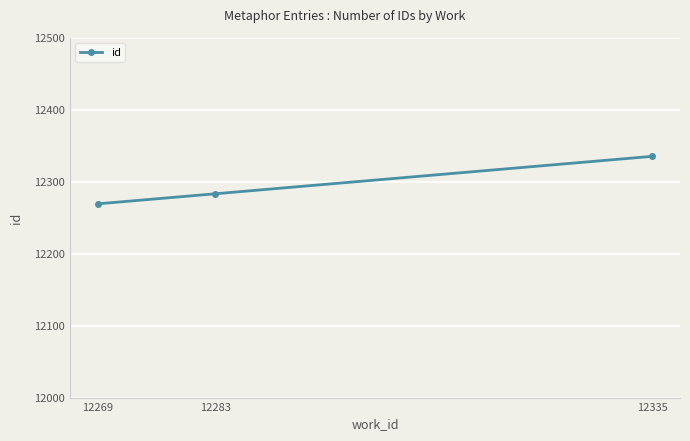

Reading left to right, what are all the values shown in this chart?

12269=12269	12283=12283	12335=12335